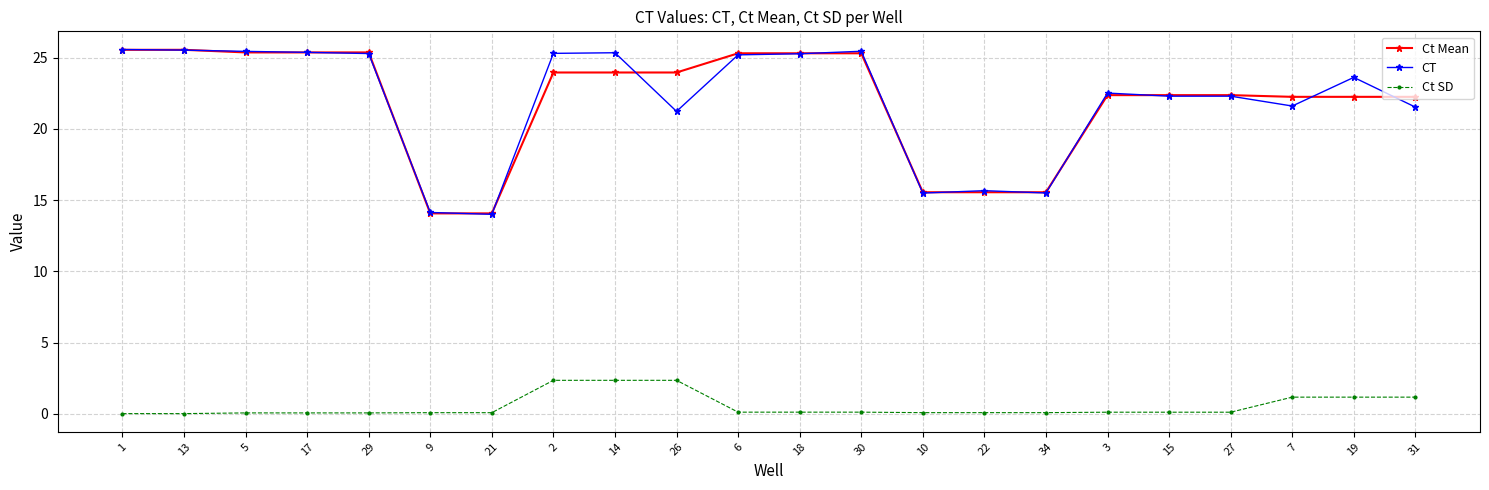

What is the difference between the Ct Mean values at 30 and 26?

1.3